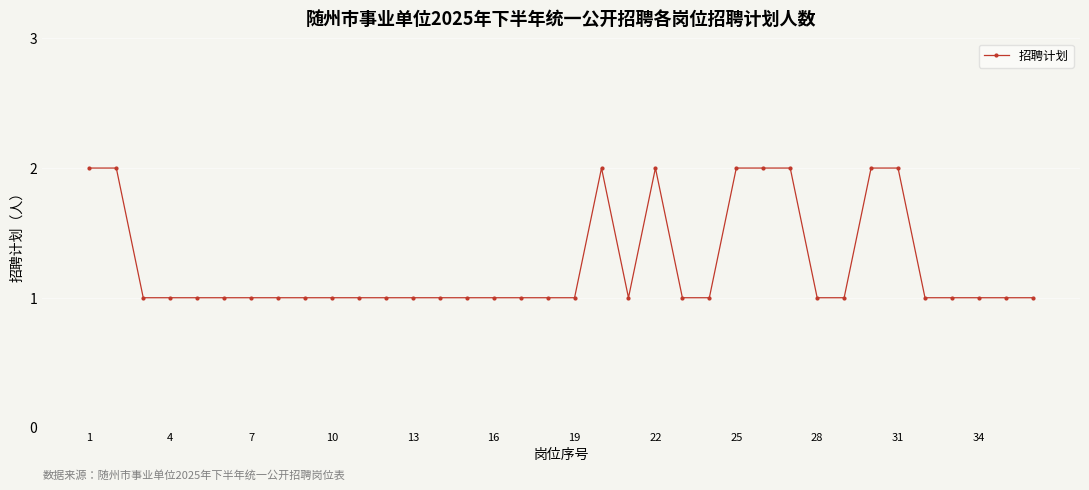

Is this an area chart (filled region under the line)?

No